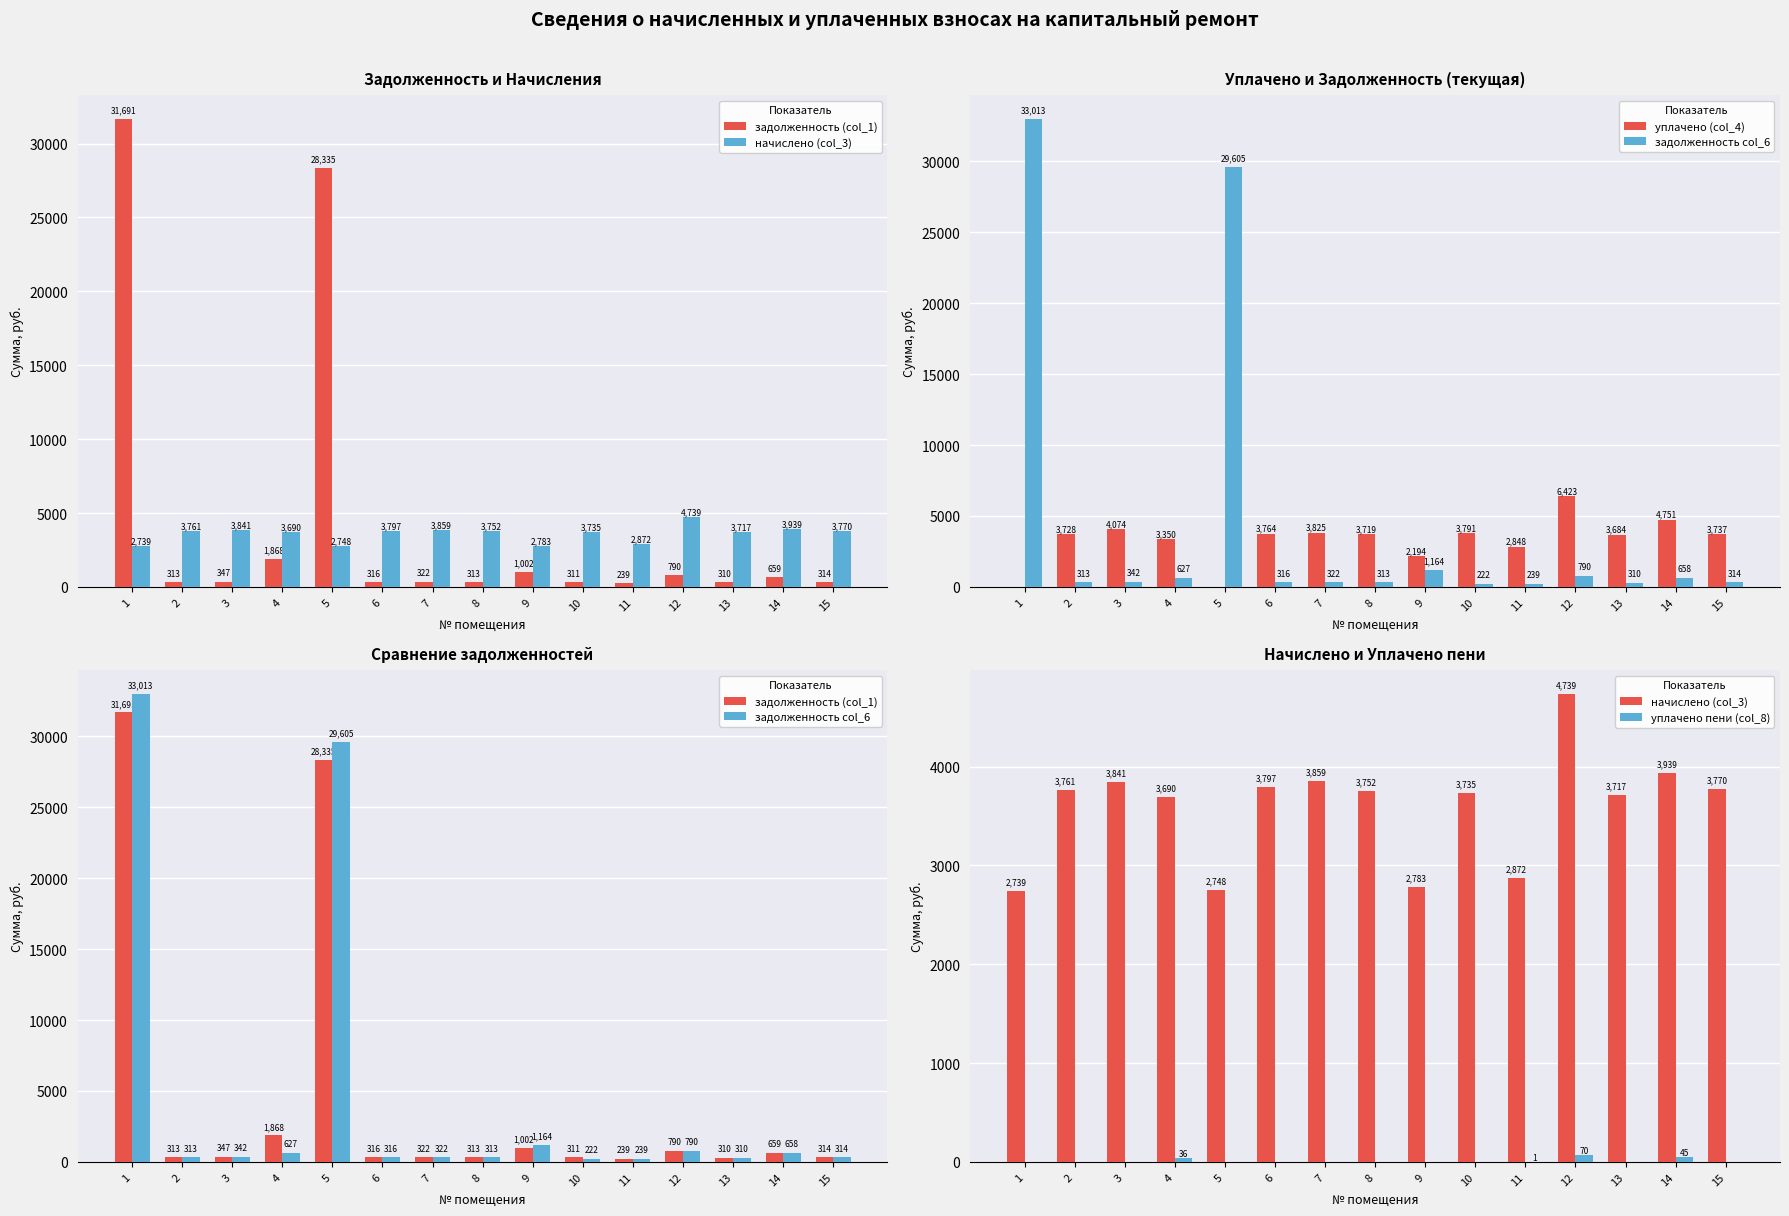

Reading right to left, extract all data points from this chart.

задолженность (col_1): 15=314.2	14=659.0	13=309.7	12=789.9	11=239.3	10=311.2	9=1002.0	8=312.7	7=321.6	6=316.4	5=28334.7	4=1867.7	3=346.8	2=313.4	1=31690.7
начислено (col_3): 15=3770.2	14=3939.1	13=3716.9	12=4739.4	11=2872.1	10=3734.6	9=2783.2	8=3752.4	7=3859.1	6=3796.9	5=2747.6	4=3690.2	3=3841.3	2=3761.3	1=2738.8
уплачено (col_4): 15=3737.1	14=4751.1	13=3684.3	12=6423.2	11=2848.3	10=3790.7	9=2194.0	8=3719.5	7=3825.2	6=3763.6	5=0.0	4=3350.3	3=4074.0	2=3728.3	1=0.0
задолженность col_6: 15=314.2	14=658.1	13=309.7	12=789.9	11=239.3	10=222.4	9=1163.9	8=312.7	7=321.6	6=316.4	5=29604.7	4=627.3	3=342.1	2=313.4	1=33013.1
уплачено пени (col_8): 15=0.0	14=45.1	13=0.0	12=70.4	11=1.0	10=0.0	9=0.0	8=0.0	7=0.0	6=0.0	5=0.0	4=35.8	3=0.0	2=0.0	1=0.0